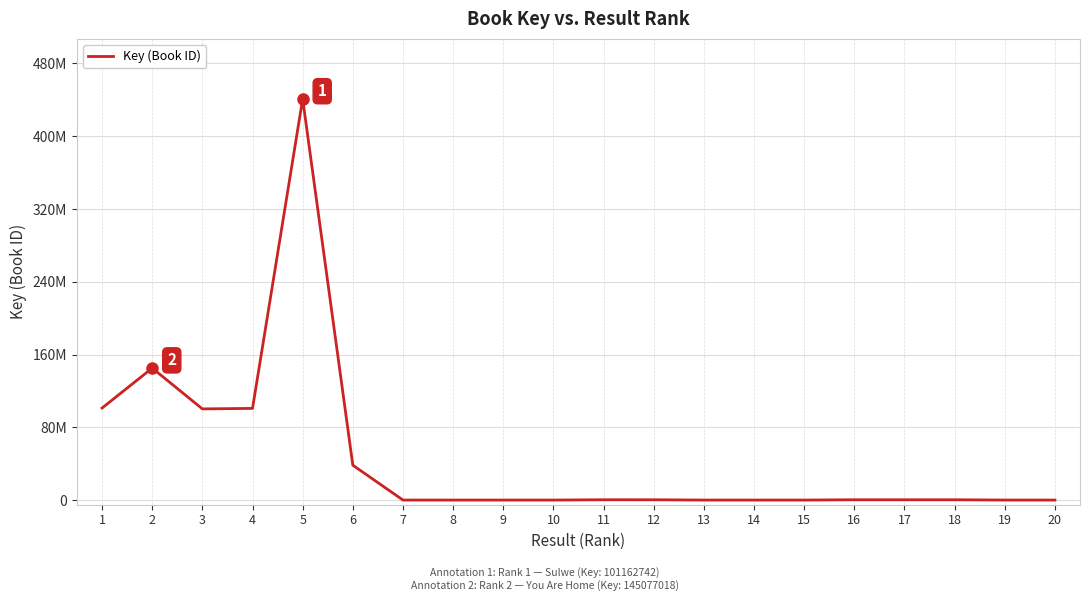

Does the chart display data point markers on the line(s)?

No